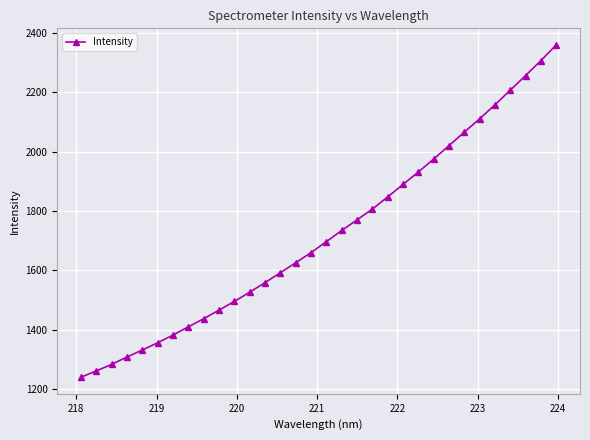

What is the minimum value shown in the chart?

1239.5